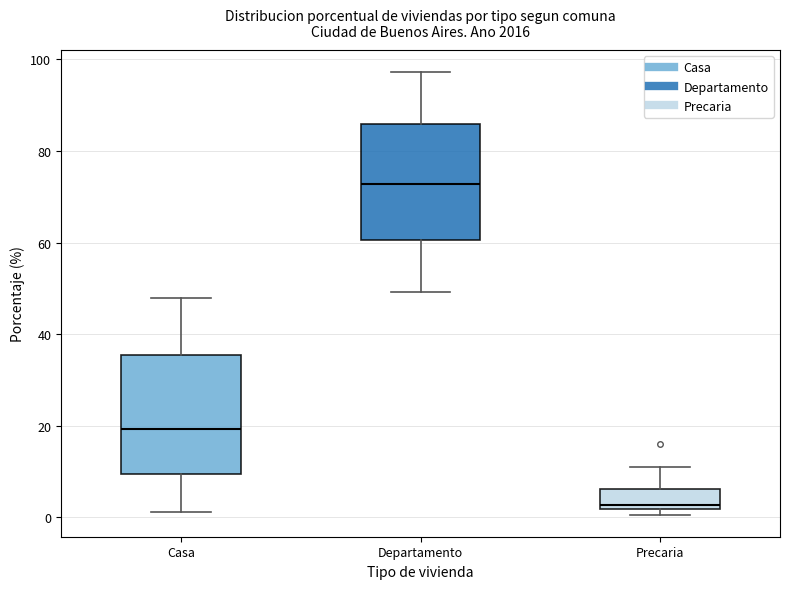

Where is the upper edge of the box for Departamento on the y-axis? The values are not printed on the chart, so give them approximately, as read against the axis.

86